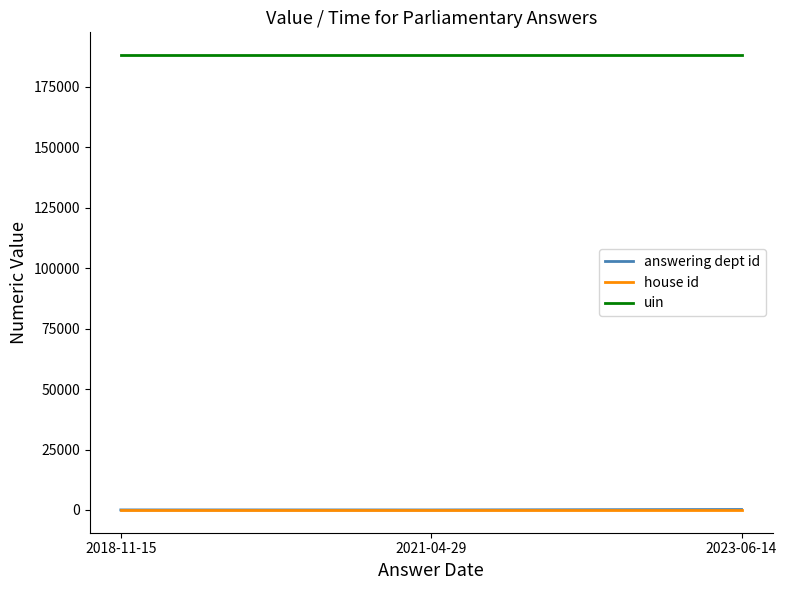

What is the lowest value of the house id series?

1